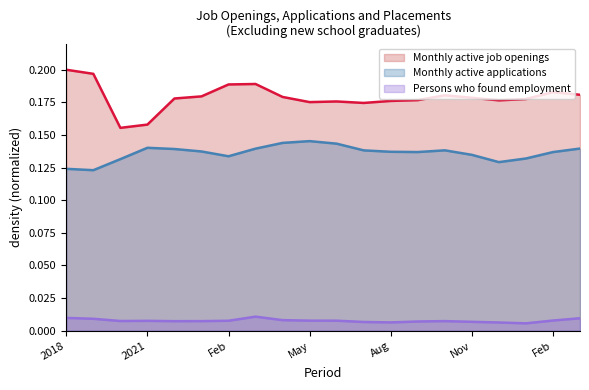

What is the label of the 3rd point from the right?

Jan